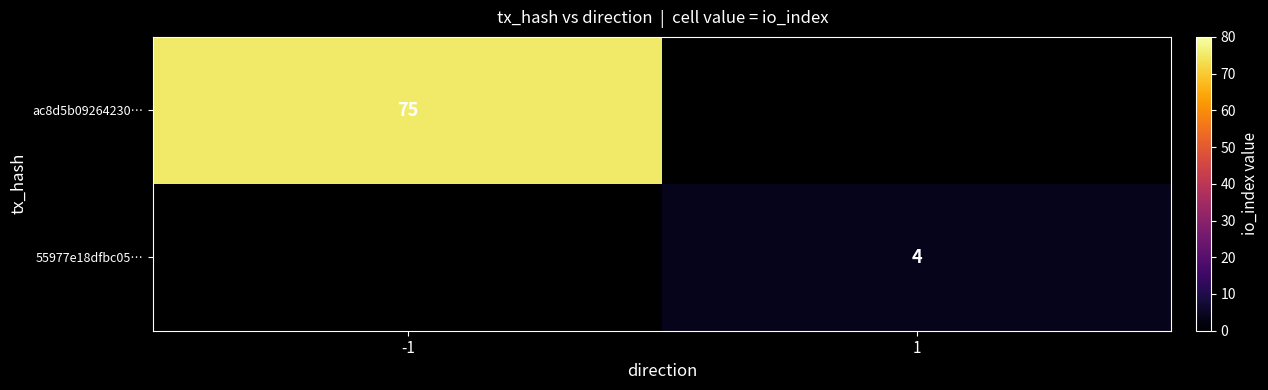

The 55977e18dfbc05… series shows 4 at 1. True or false?

True